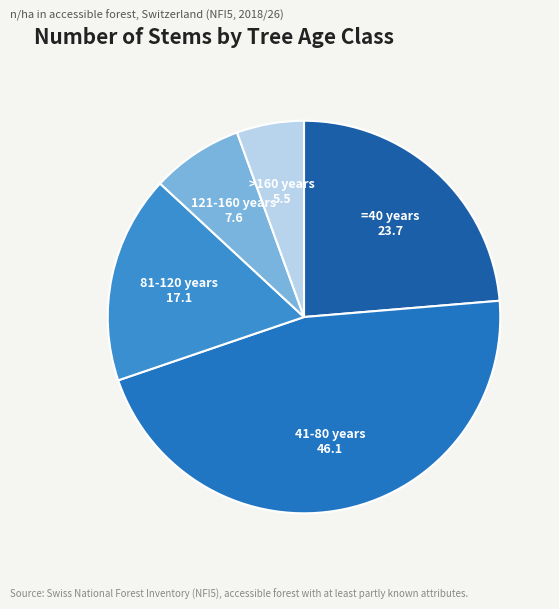

How many slices are in this pie chart?

5